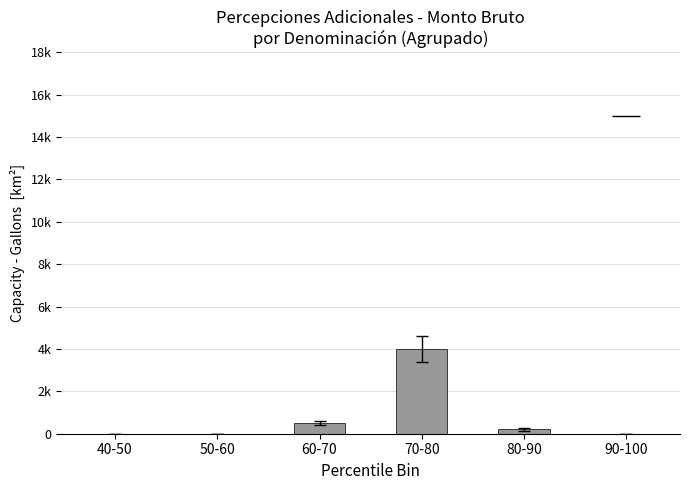

True or false: the data shows -1952 at 50-60.

False